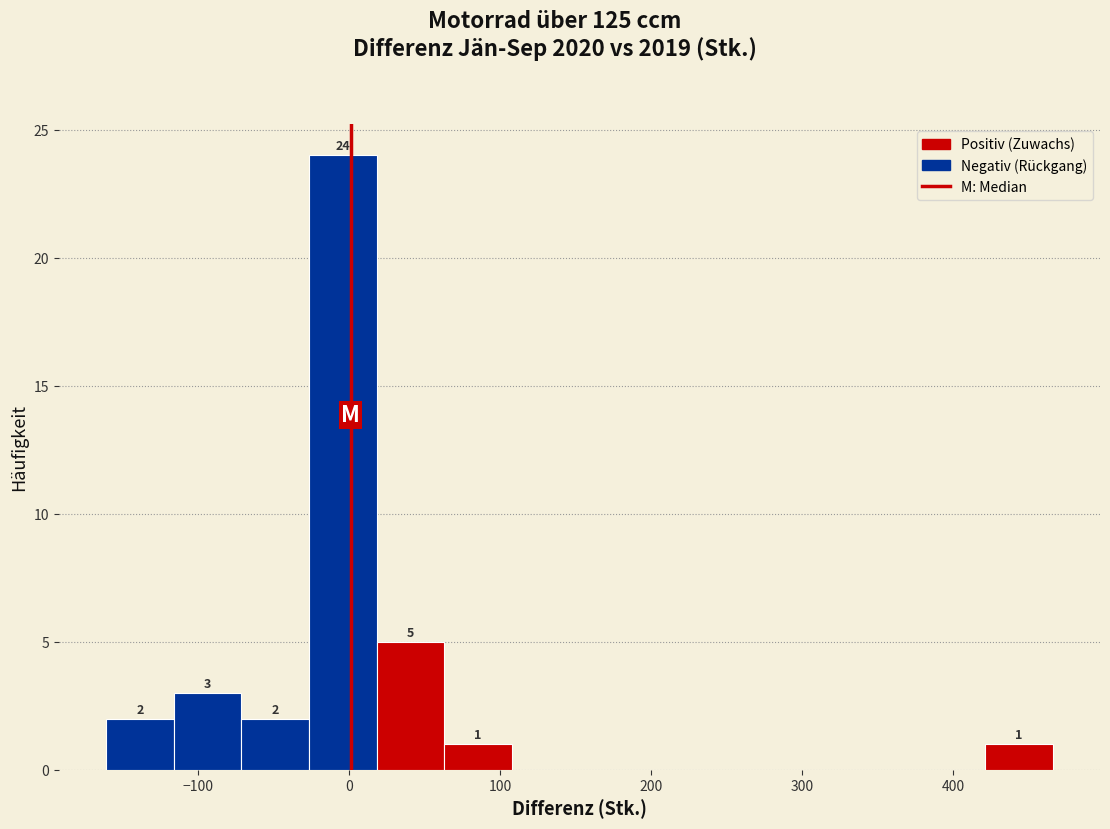

Which range on the x-axis has the tallest bar?

-30 to 20